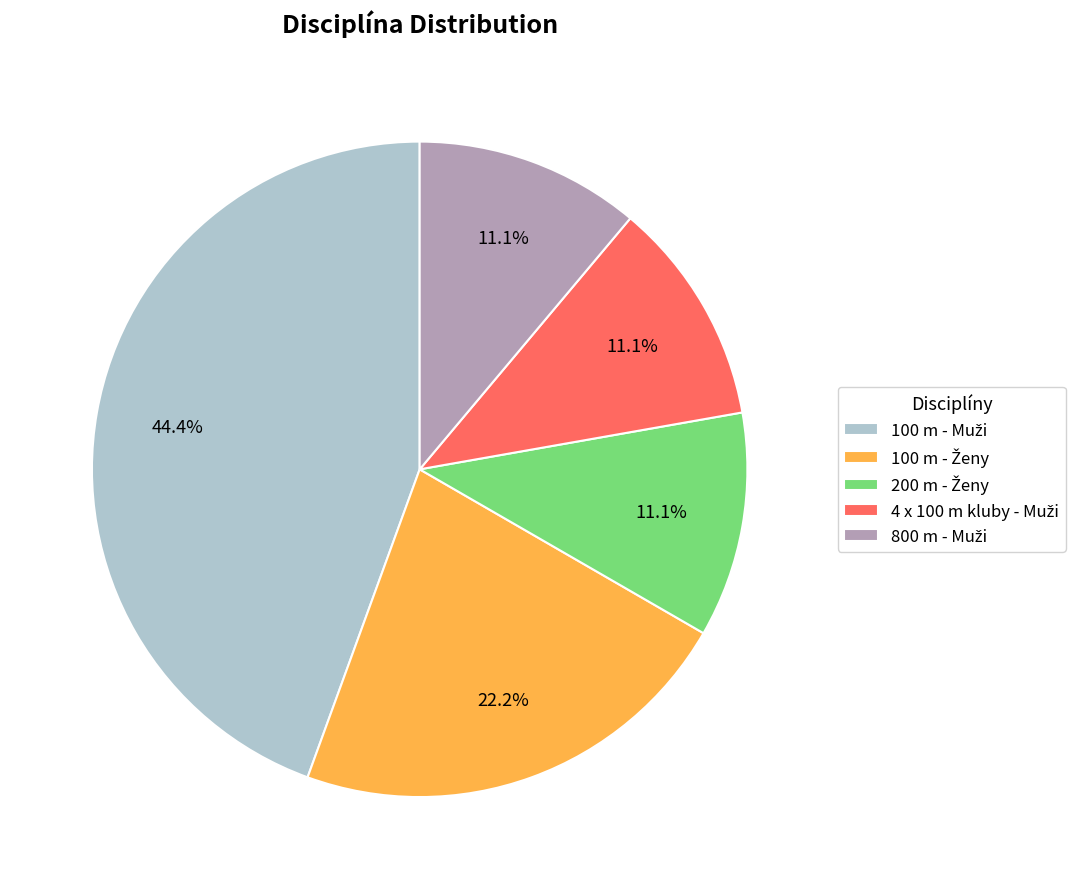

Does any single category account for the majority?

No